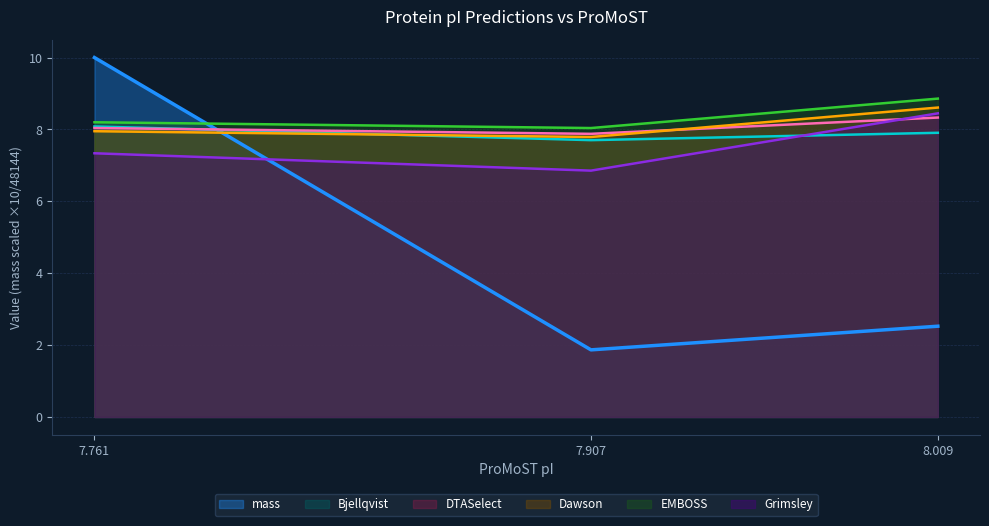

How many lines are shown in the chart?

6